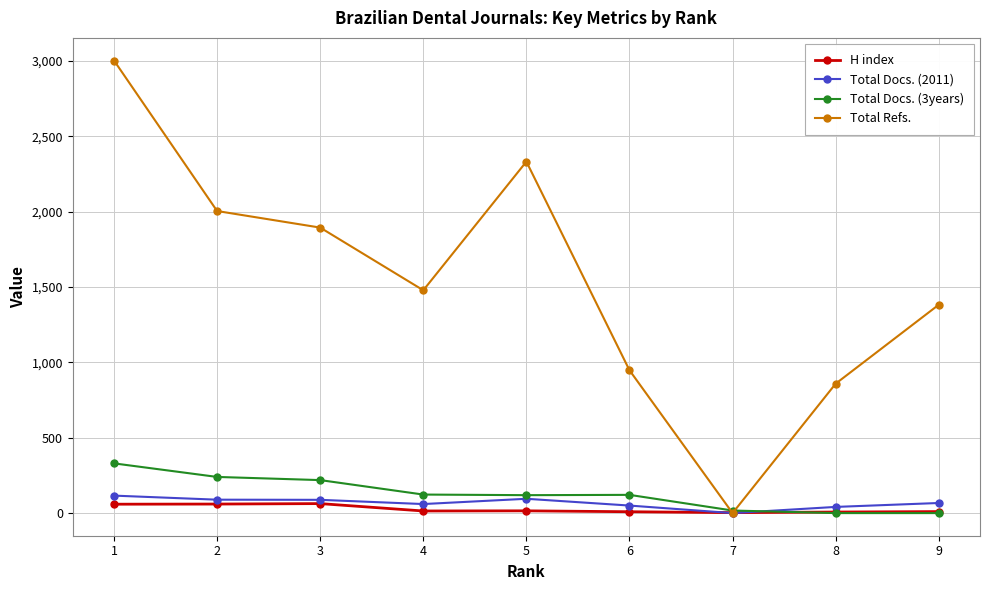

How many interior local peaks does the Total Refs. series have?

1